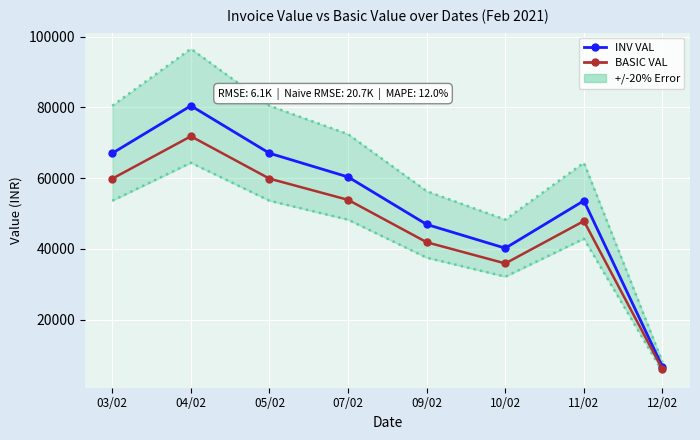

What is the total value across all series at 12/02?

12690.3